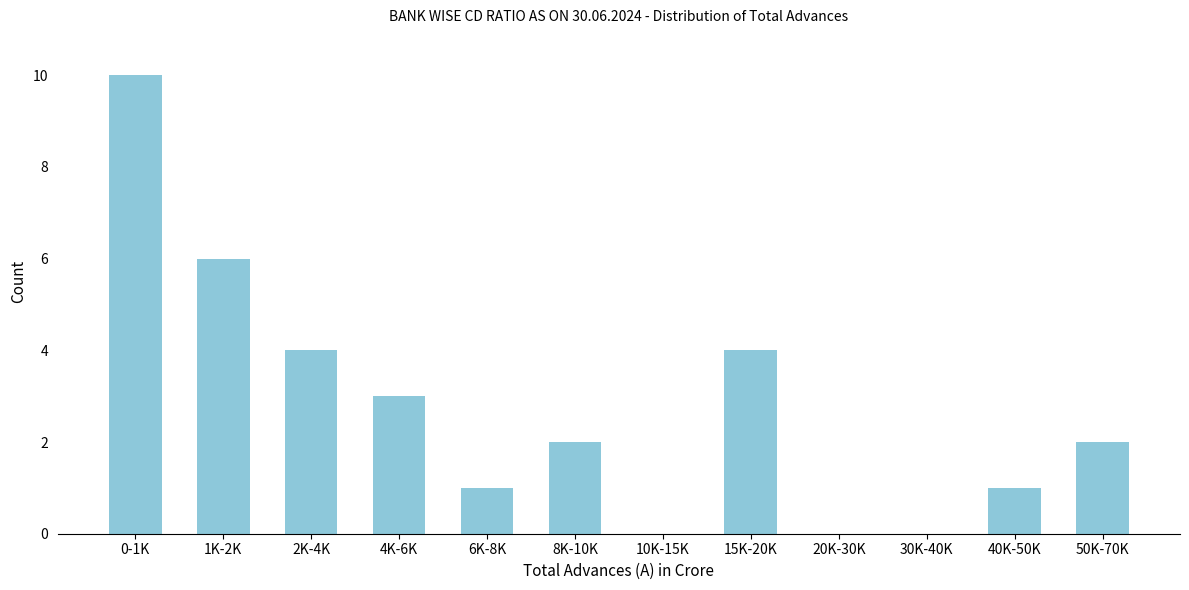

Reading left to right, what are all the values shown in this chart?

0-1K=10	1K-2K=6	2K-4K=4	4K-6K=3	6K-8K=1	8K-10K=2	10K-15K=0	15K-20K=4	20K-30K=0	30K-40K=0	40K-50K=1	50K-70K=2